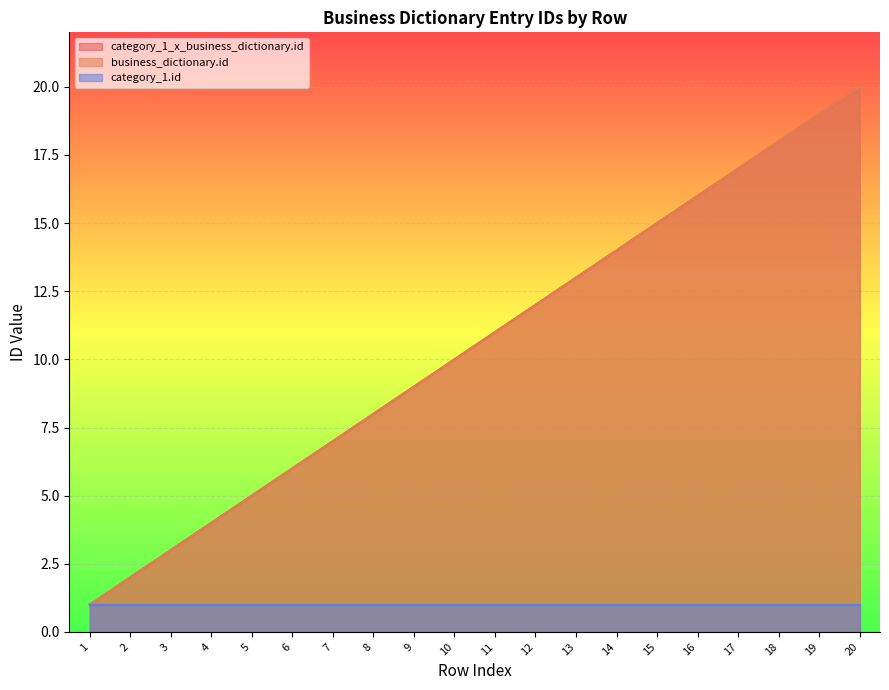

Between 7 and 13, which series saw the biggest shift?

category_1_x_business_dictionary.id